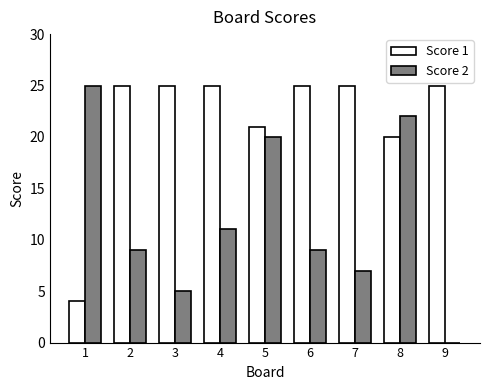

The Score 1 series shows 5 at 7. True or false?

False